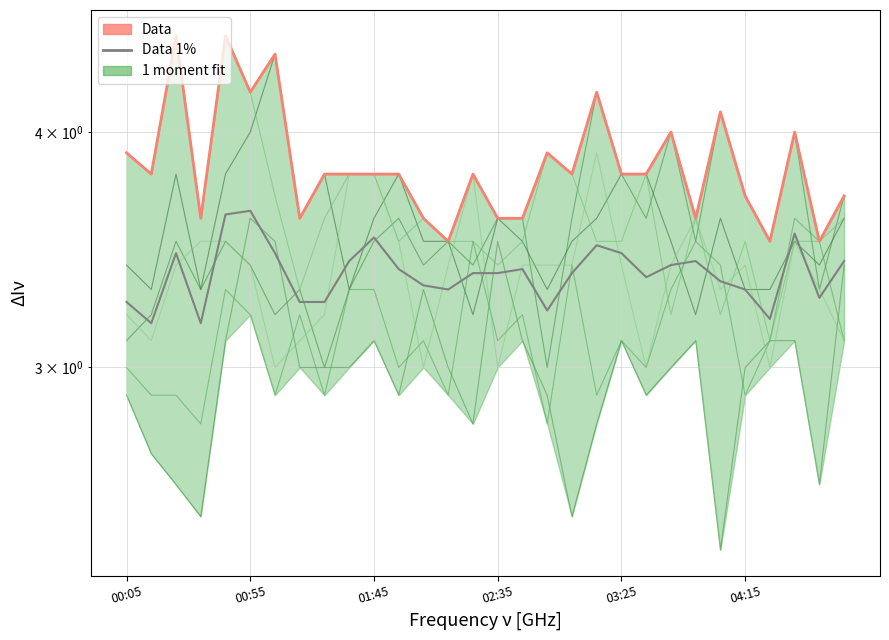

How many categories are shown in the chart?

30